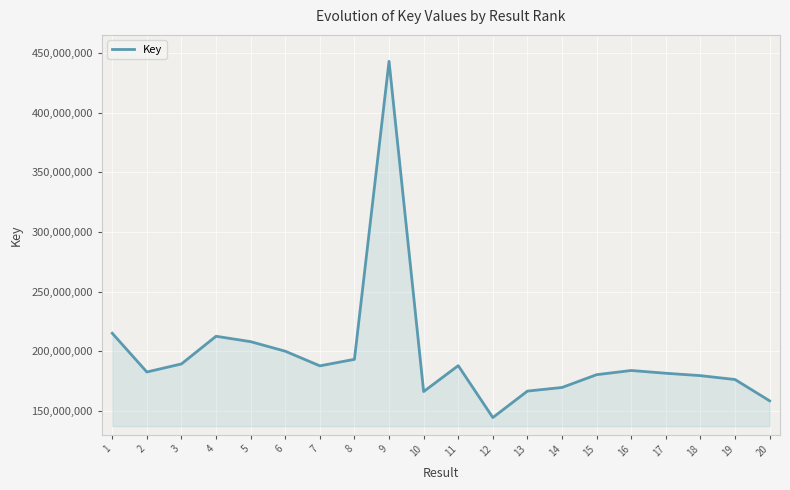

Approximately how many times larger is the value at 8 compared to 7?

1.0